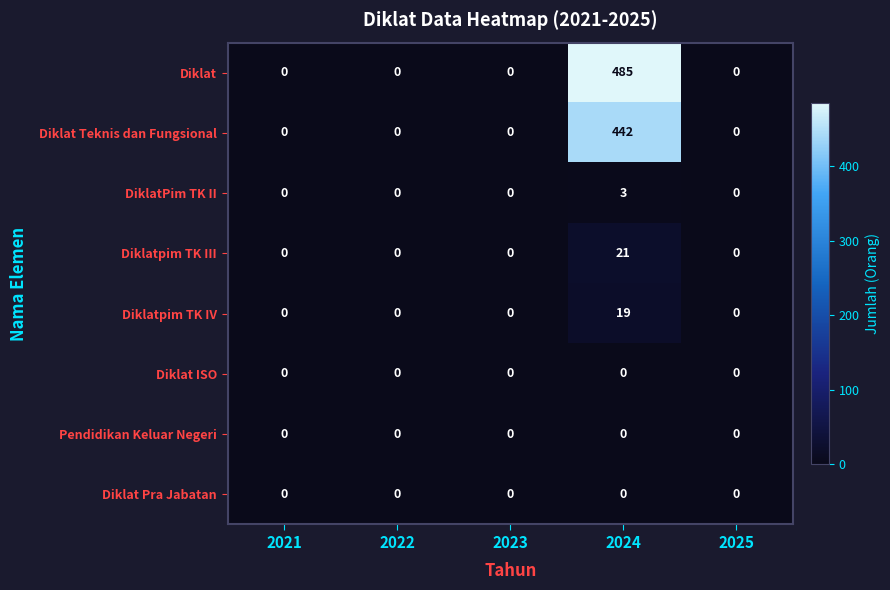

What is the highest value of the Diklat series?

485